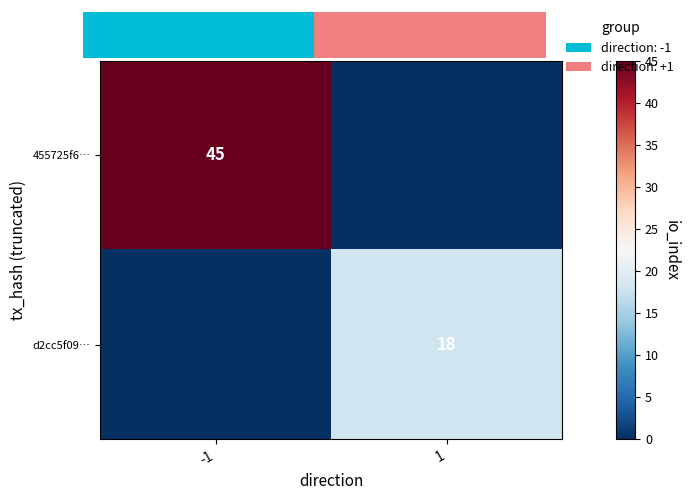

How many positive values does the 455725f6… series have?

1